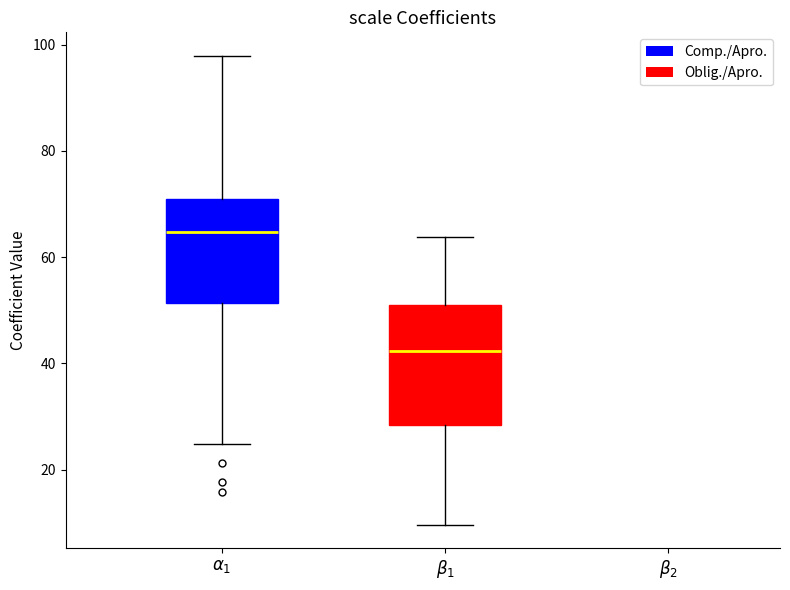

Reading left to right, transcribe this box plot: for each box, give where its median line is, the range the box spans, and where its two whiskers end, as read against the y-axis. The values are not printed on the chart, so give them approximately, as read against the axis.

$\alpha_1$: median 64, box 52 to 70, whiskers 24 to 98
$\beta_1$: median 42, box 28 to 50, whiskers 10 to 64